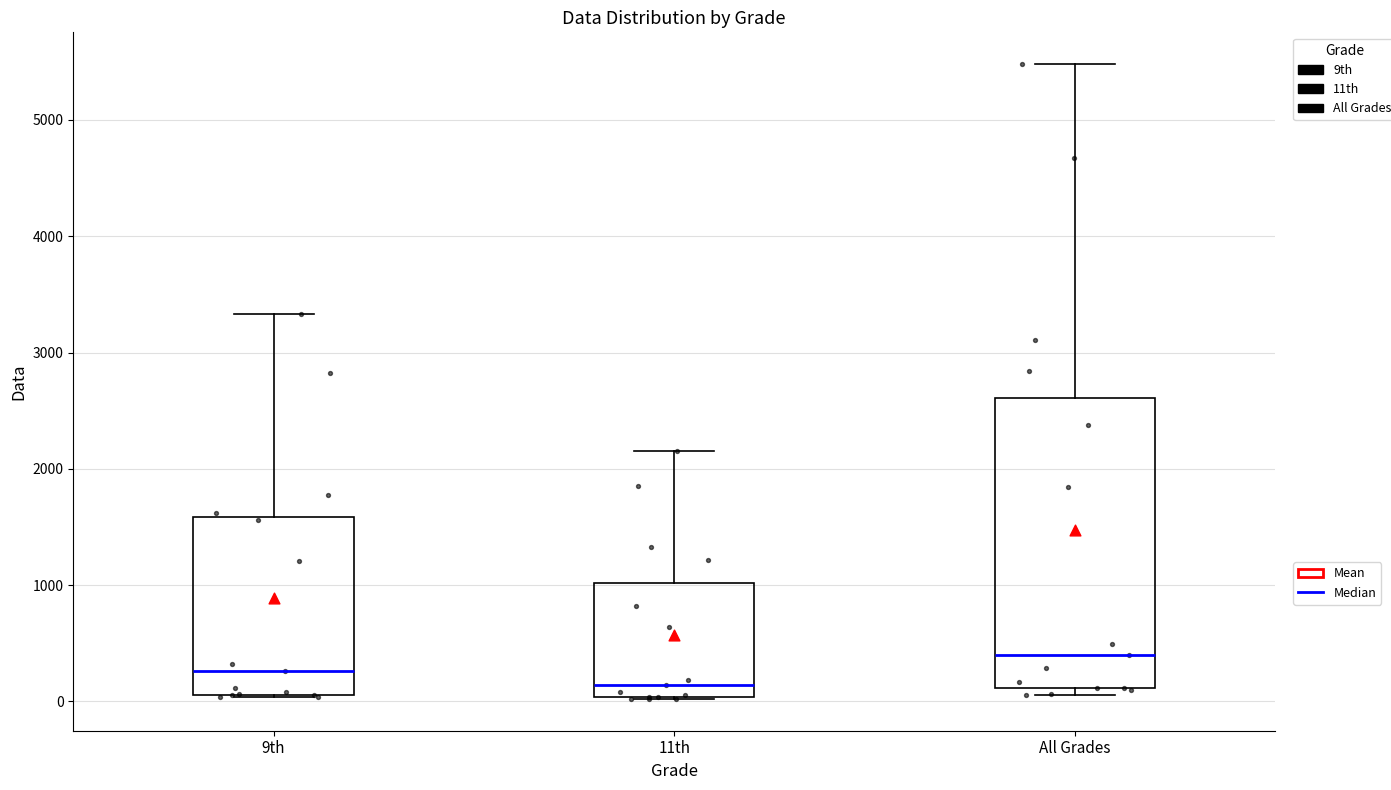

Reading left to right, read every box against the y-axis: the position of its median line, the range the box covers, and the ends of its whiskers. The values are not printed on the chart, so give them approximately, as read against the axis.

9th: median 300, box 100 to 1600, whiskers 0 to 3300
11th: median 100, box 0 to 1000, whiskers 0 to 2100
All Grades: median 400, box 100 to 2600, whiskers 100 (just below the box's lower edge) to 5500